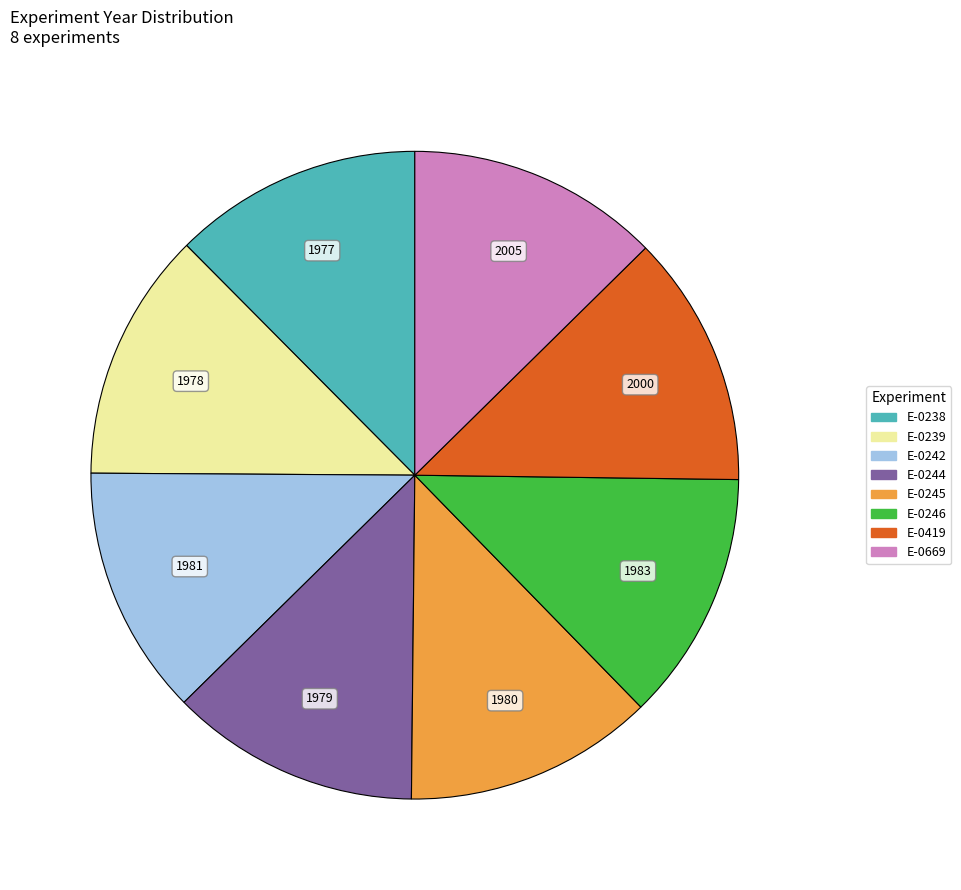

Do E-0246 and E-0239 together represent more than half of the pie?

No